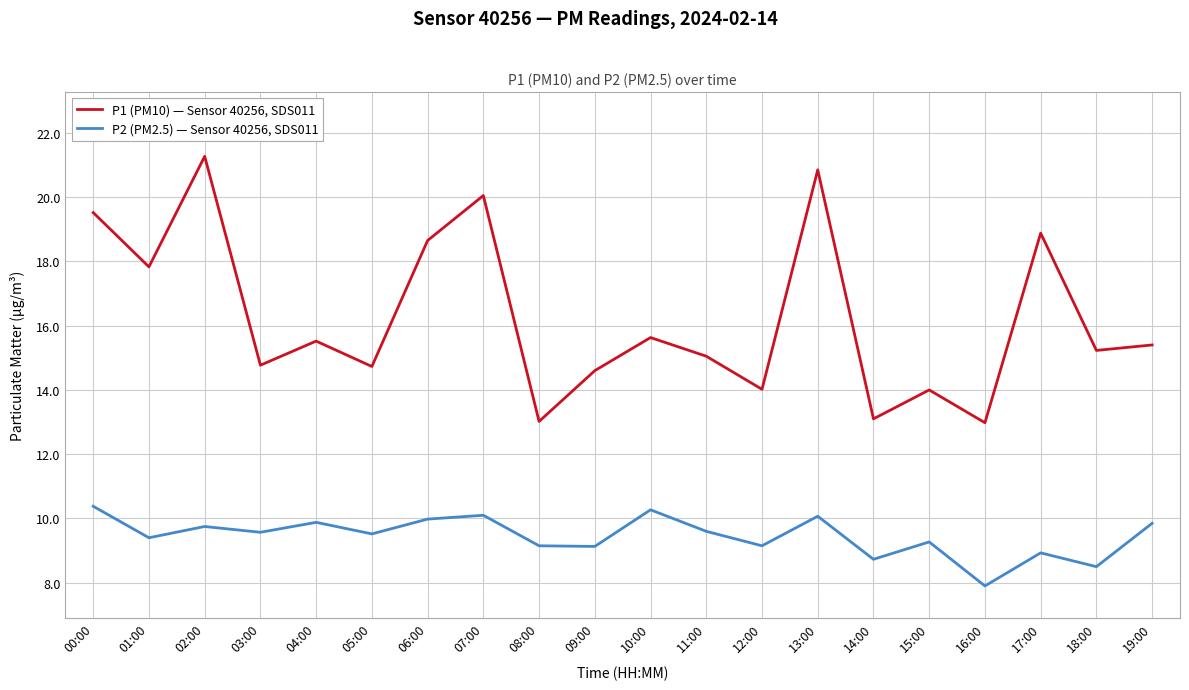

True or false: P1 (PM10) — Sensor 40256, SDS011 and P2 (PM2.5) — Sensor 40256, SDS011 cross at least once.

False